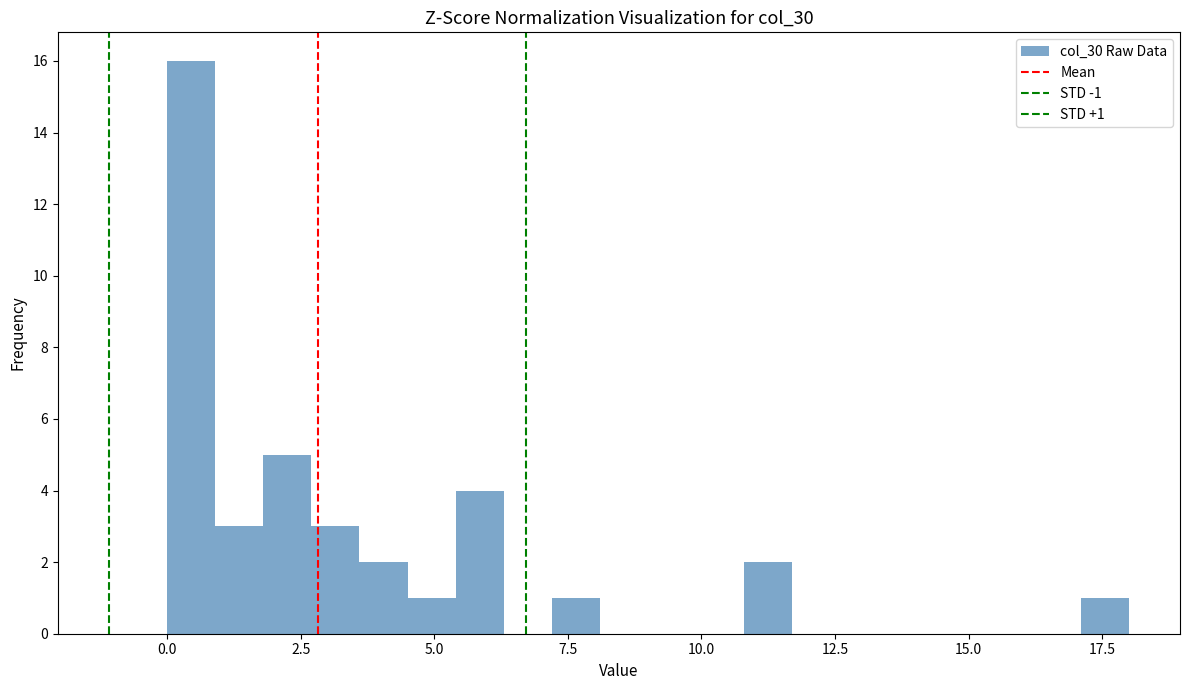

Read against the x-axis, roughly where is the centre of the tallest bar?

0.5